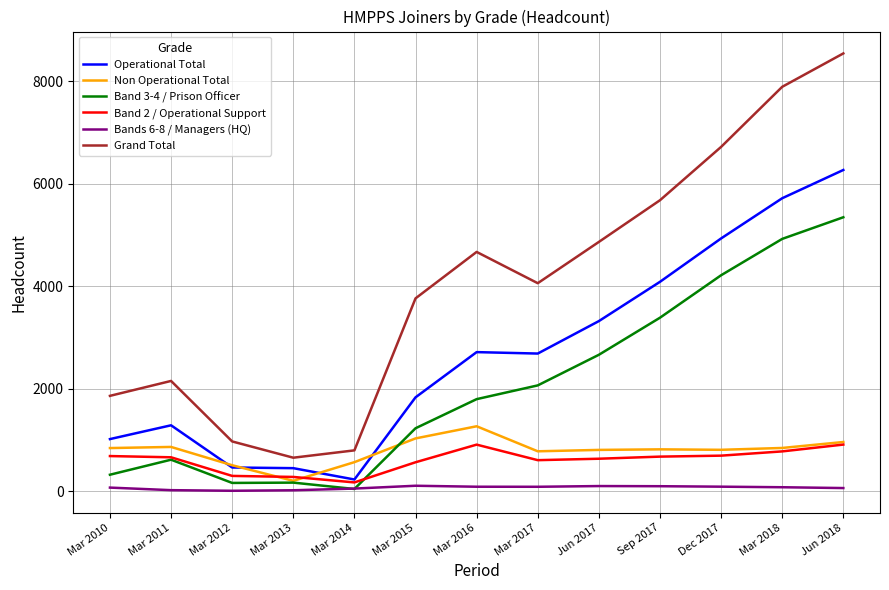

Which series has the widest spread of values?

Grand Total